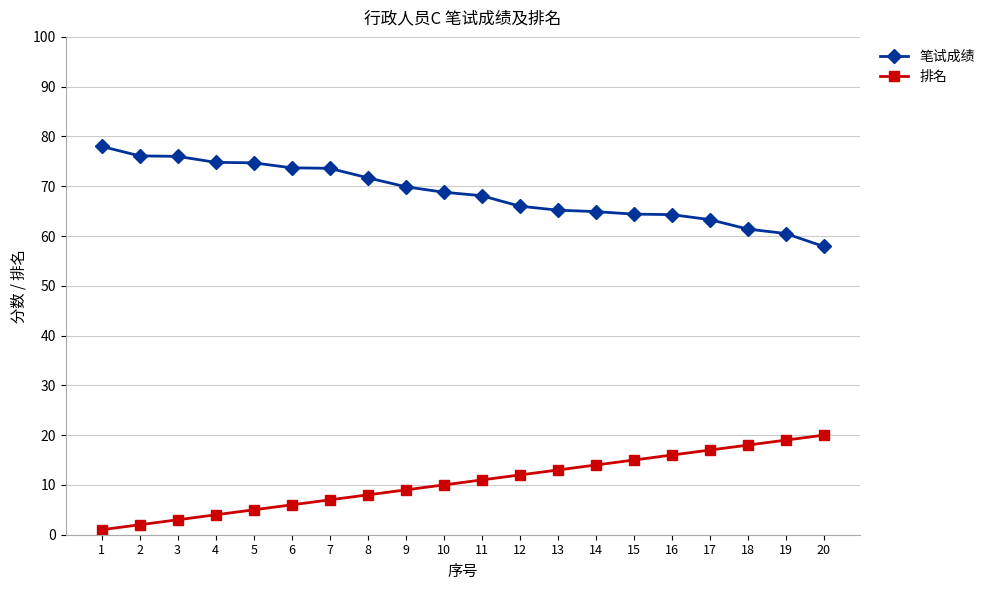

At 11, list the series in order from largest to smallest.

笔试成绩, 排名